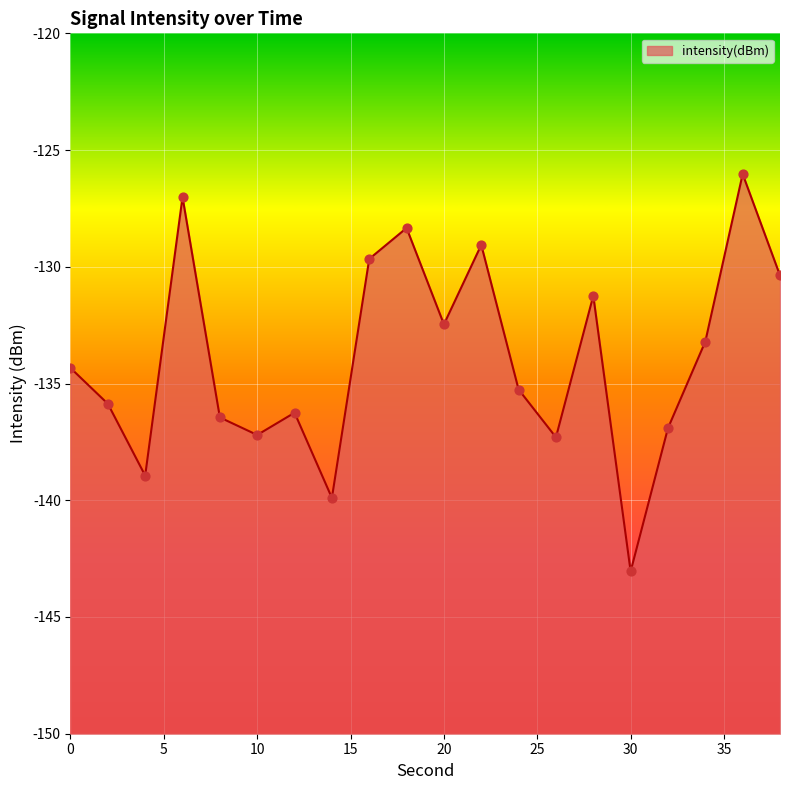

Which has a higher value, 30 or 22?

22